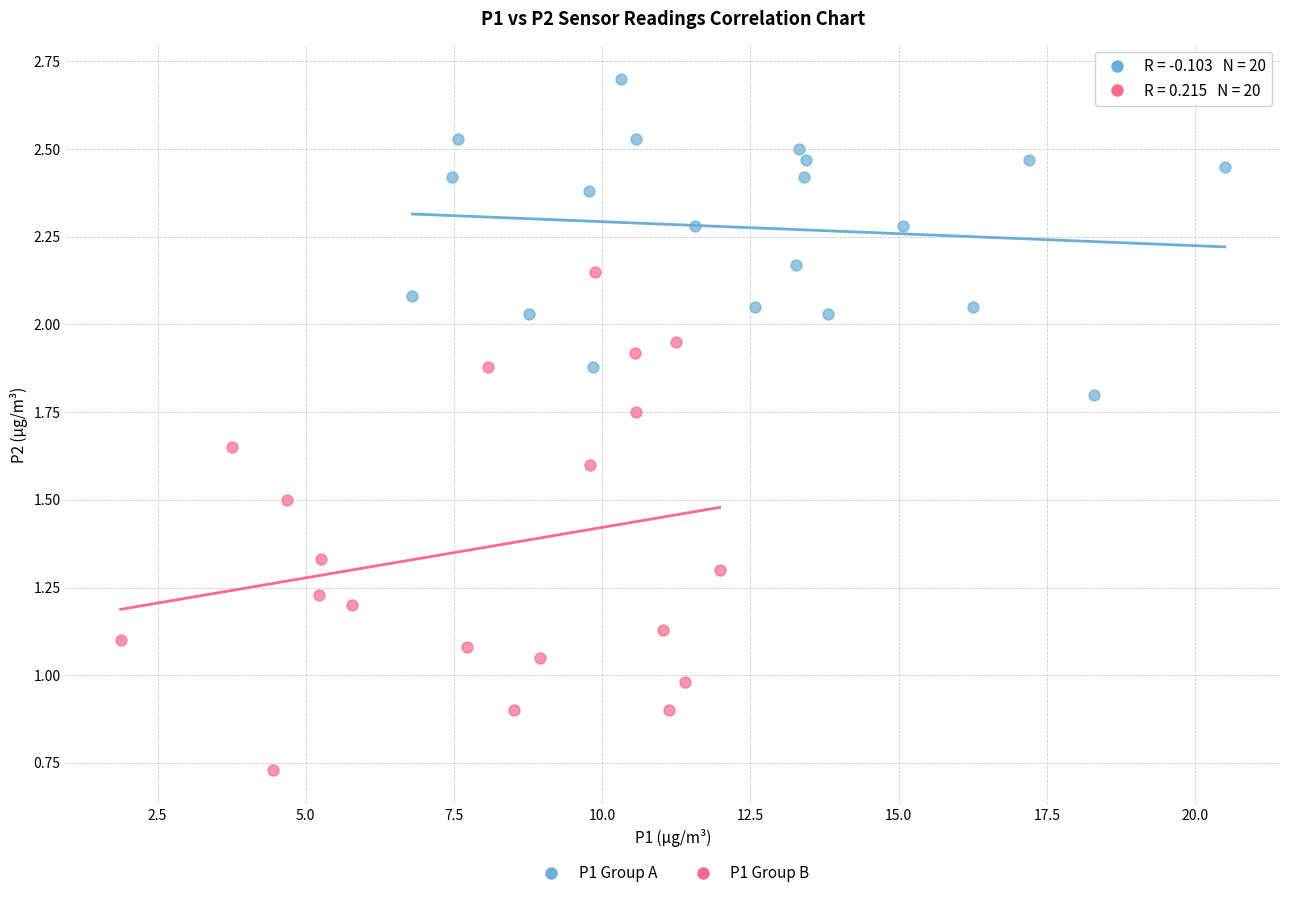

Which series reaches the minimum Y coordinate?

P1 Group B